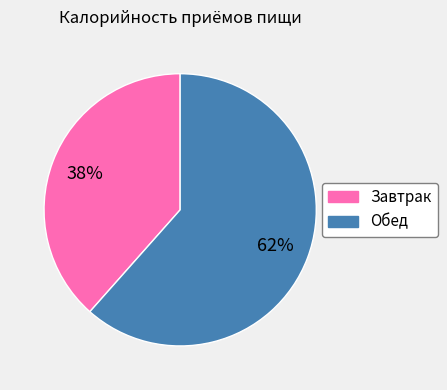

To the nearest percent, what is the combined percentage of Завтрак and Обед?

100%